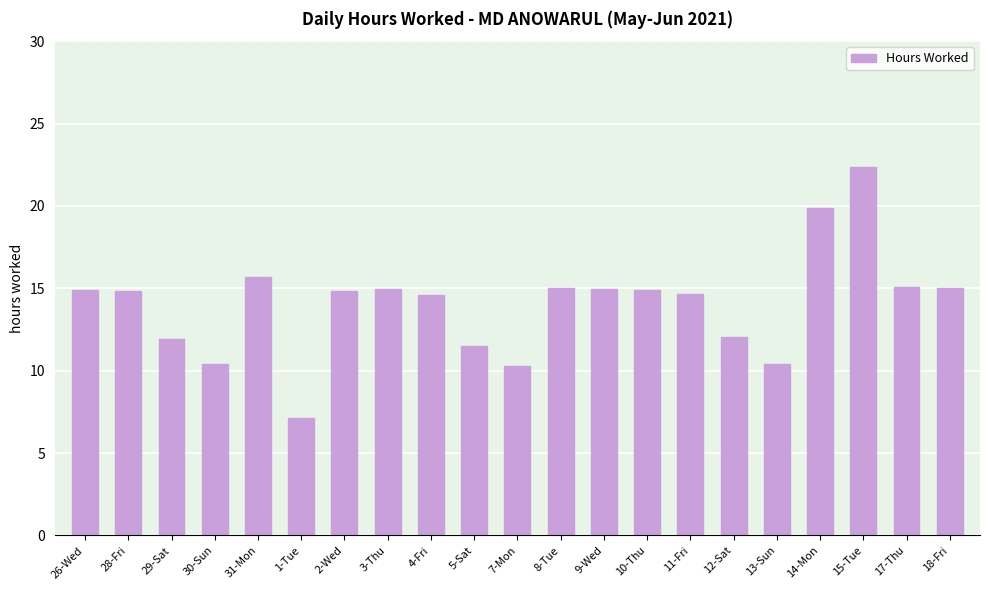

Which has a higher value, 3-Thu or 29-Sat?

3-Thu